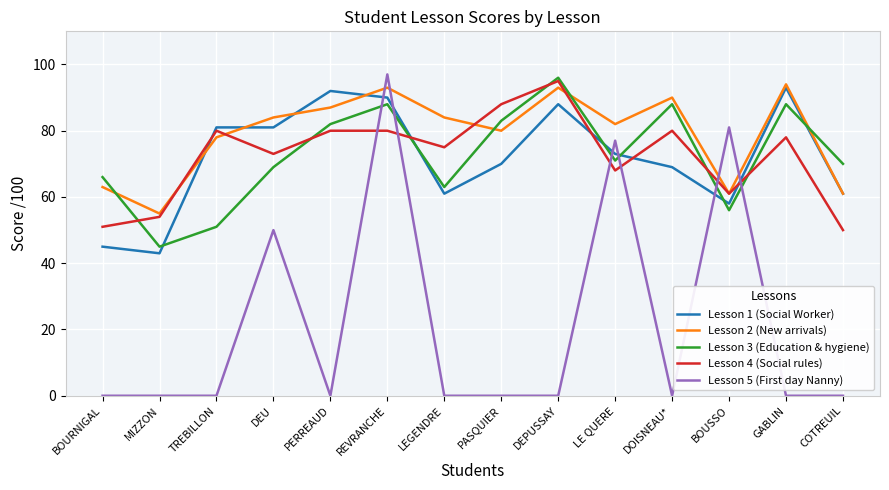

Is it true that Lesson 3 (Education & hygiene) equals 96 at DEPUSSAY?

True